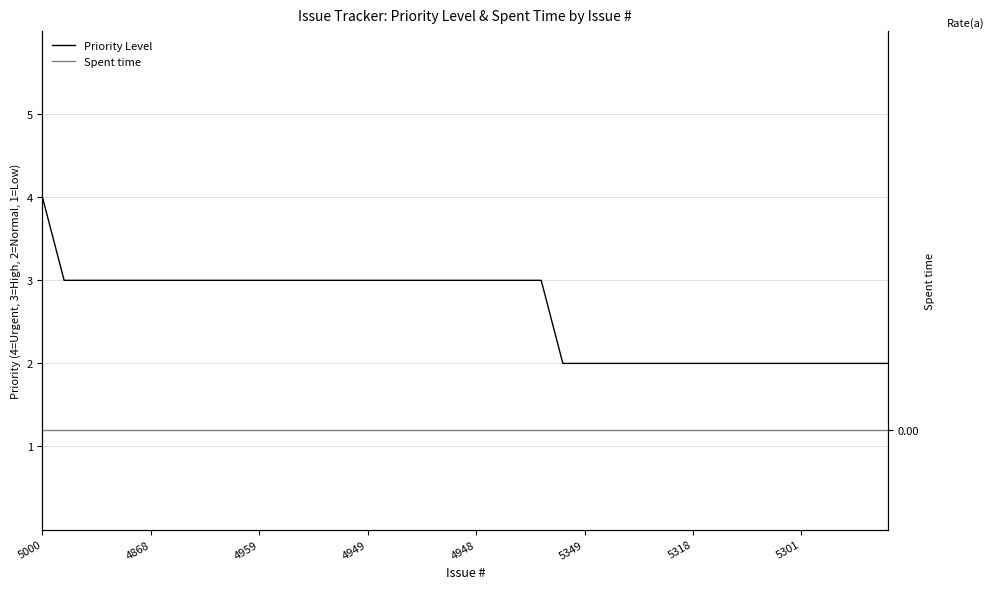

Rank the series by their average value, from lowest to highest.

Spent time, Priority Level